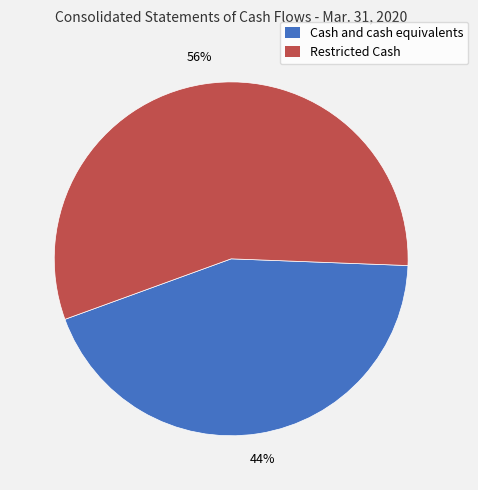

Which slice is the smallest?

Cash and cash equivalents